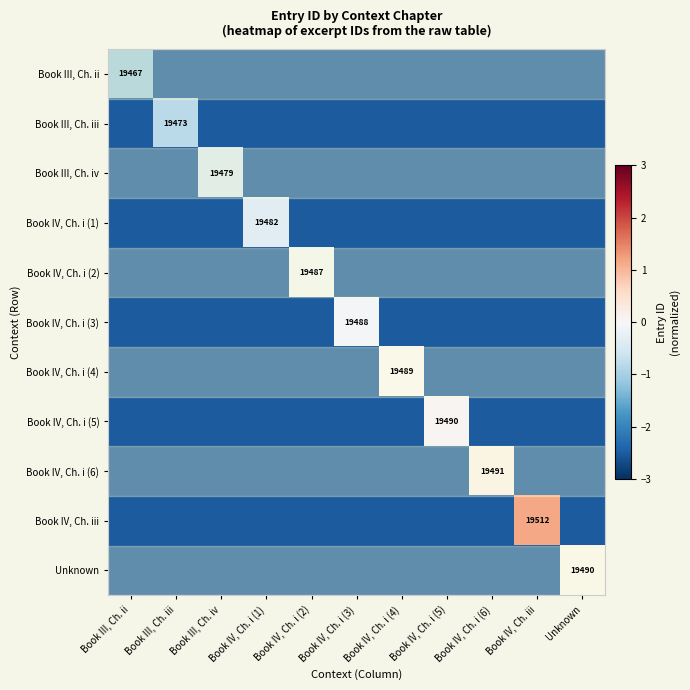

The value of Book IV, Ch. i (6) at Book IV, Ch. i (6) is 19491.0. True or false?

True